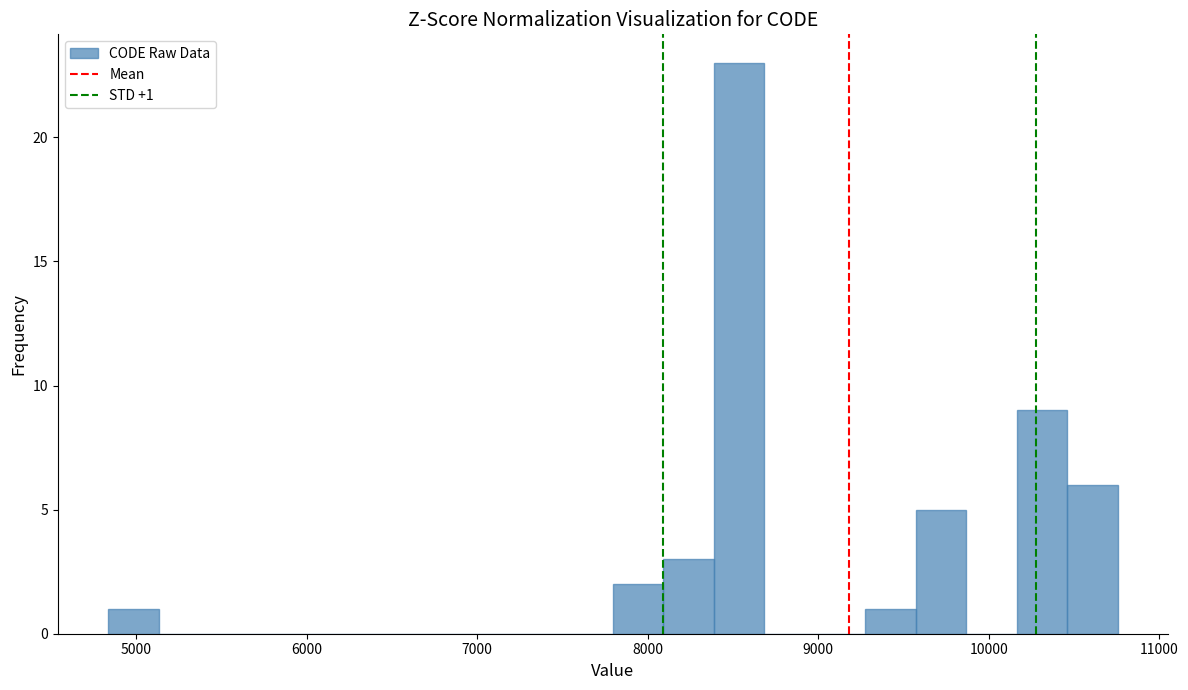

Read against the x-axis, roughly where is the centre of the tallest bar?

8500